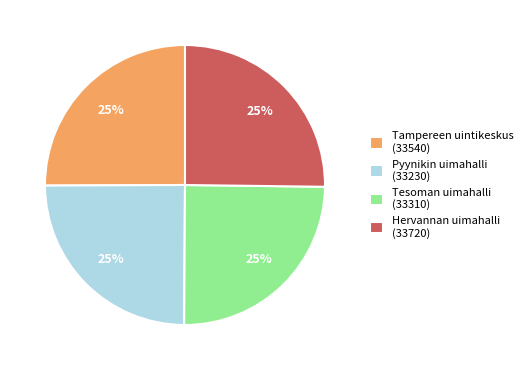

To the nearest percent, what is the combined percentage of Pyynikin uimahalli (33230) and Tampereen uintikeskus (33540)?

50%